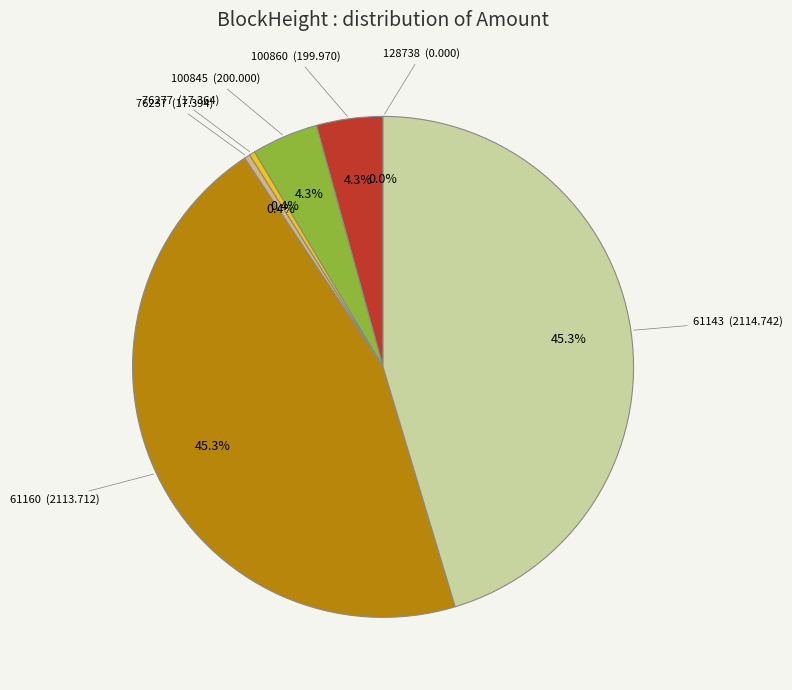

Is 100845 the majority of the pie?

No